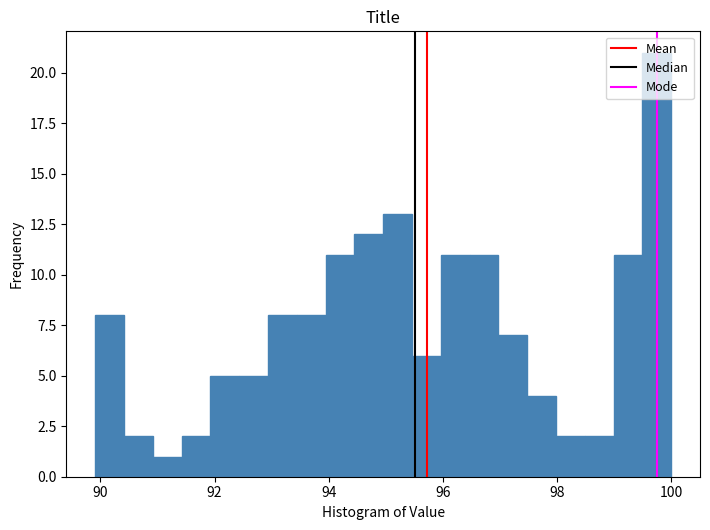

Around what value on the x-axis is the tallest bar? Give the approximate position of its centre, as read against the axis.

99.8